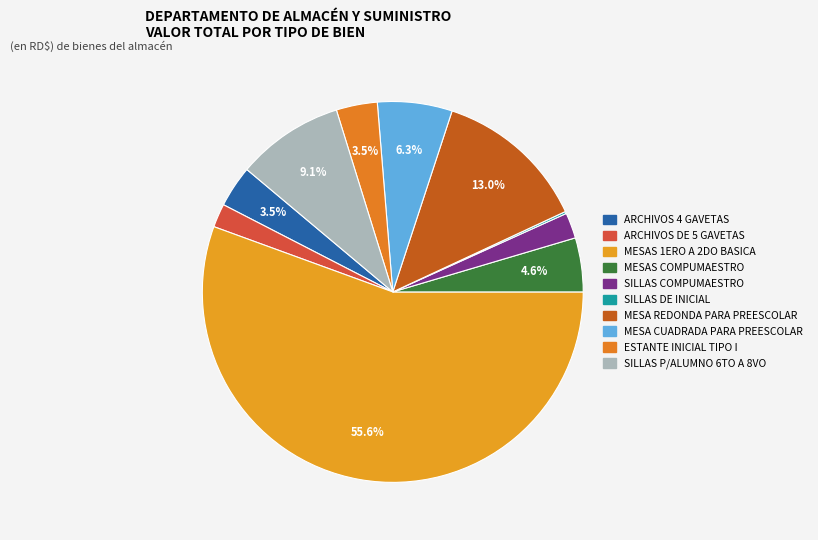

Which has a higher value, MESA REDONDA PARA PREESCOLAR or SILLAS P/ALUMNO 6TO A 8VO?

MESA REDONDA PARA PREESCOLAR